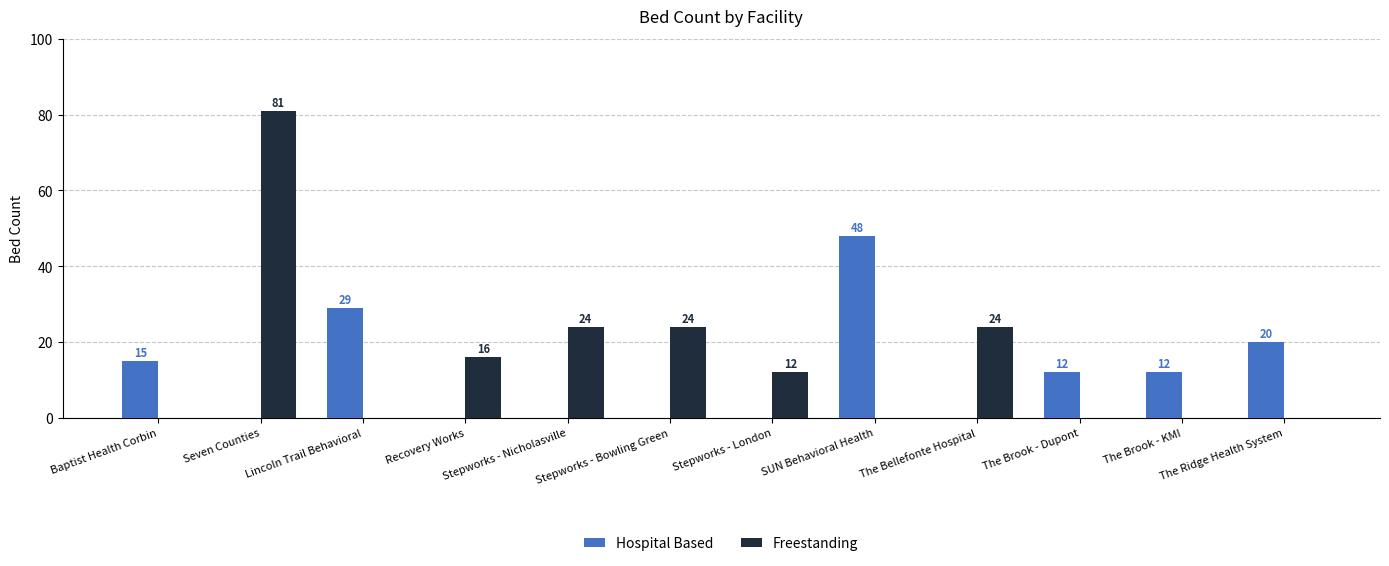

Between Recovery Works and The Bellefonte Hospital, which series saw the biggest shift?

Freestanding